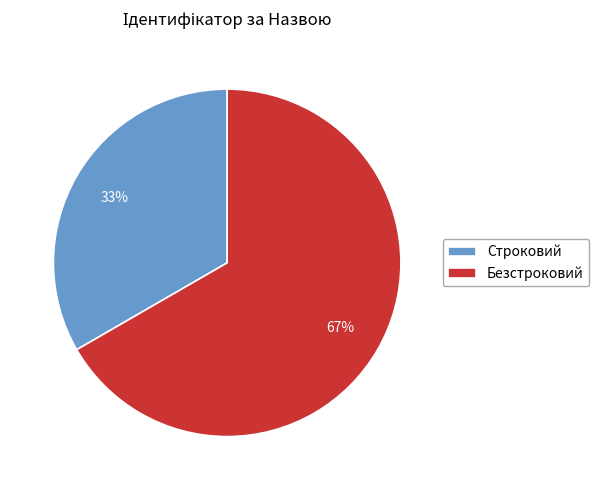

Rank the categories by value from lowest to highest.

Строковий, Безстроковий